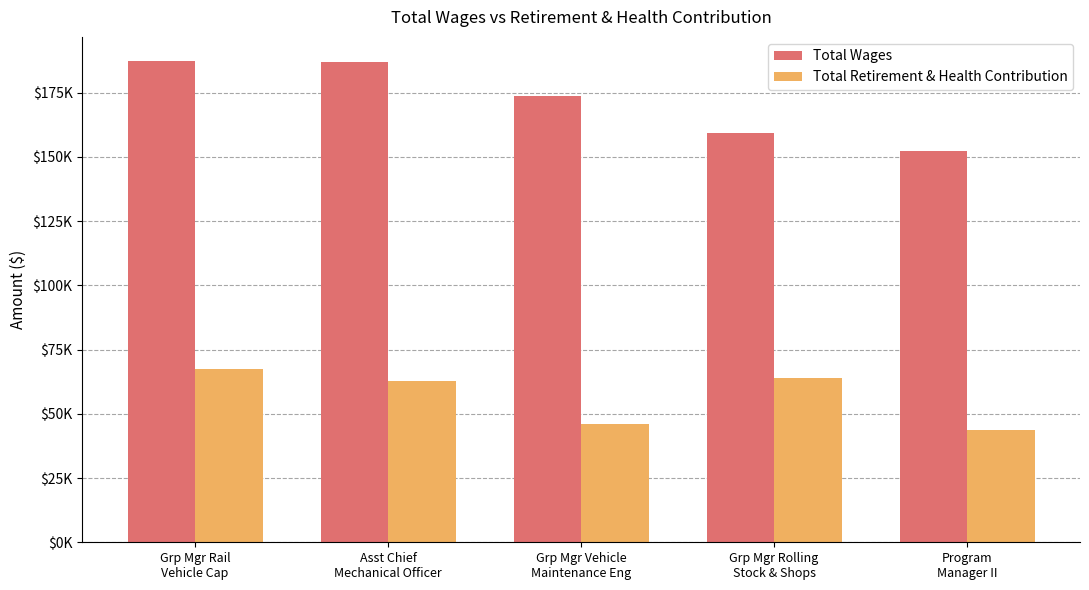

What are all the series names shown in the legend?

Total Wages, Total Retirement & Health Contribution